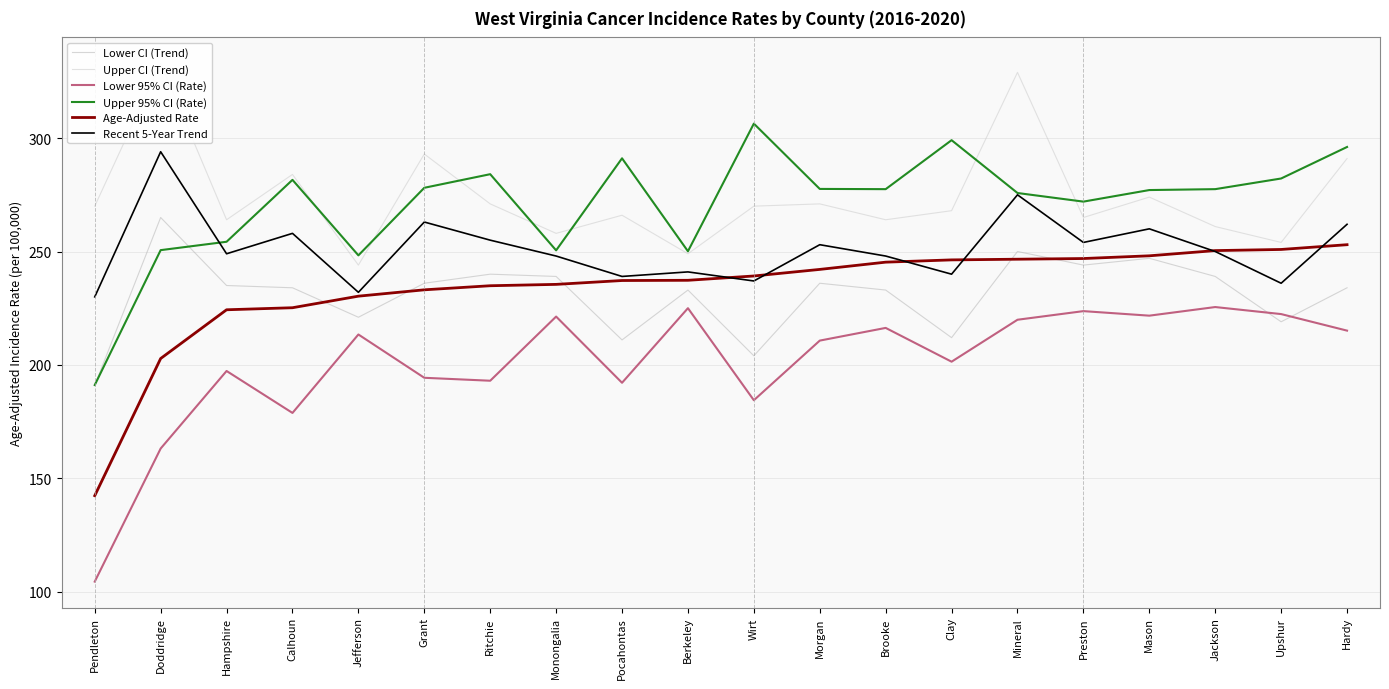

What is the label of the 18th point from the left?

Jackson